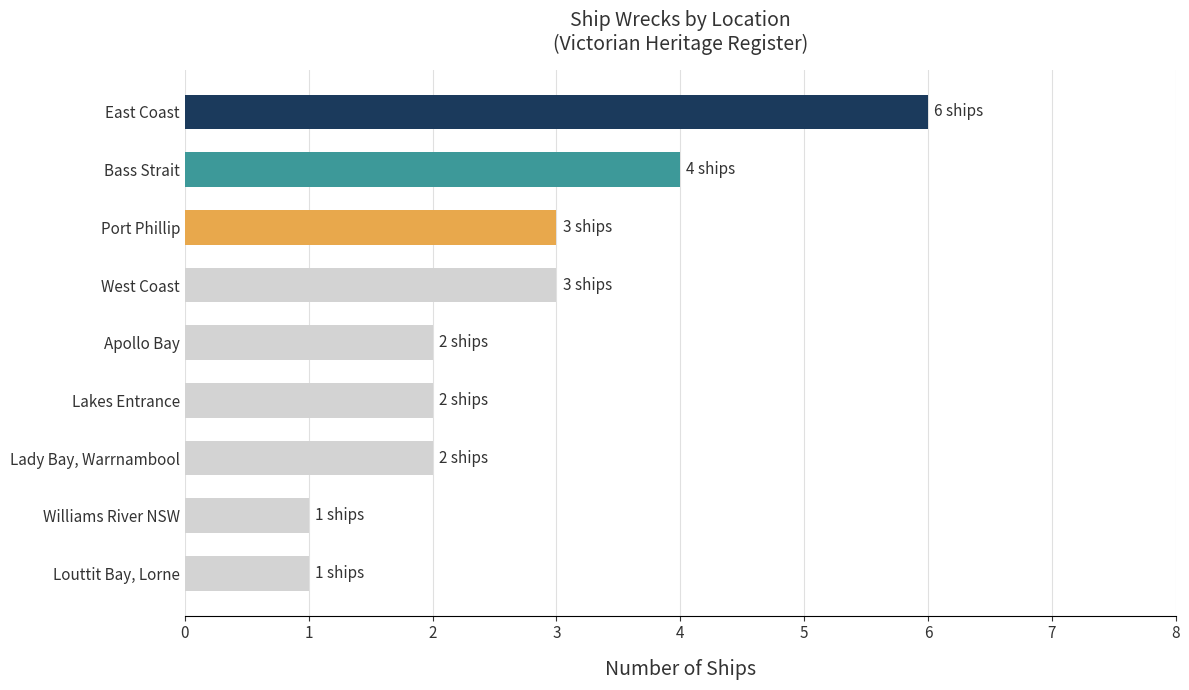

Reading top to bottom, extract all data points from this chart.

East Coast=6	Bass Strait=4	Port Phillip=3	West Coast=3	Apollo Bay=2	Lakes Entrance=2	Lady Bay, Warrnambool=2	Williams River NSW=1	Louttit Bay, Lorne=1